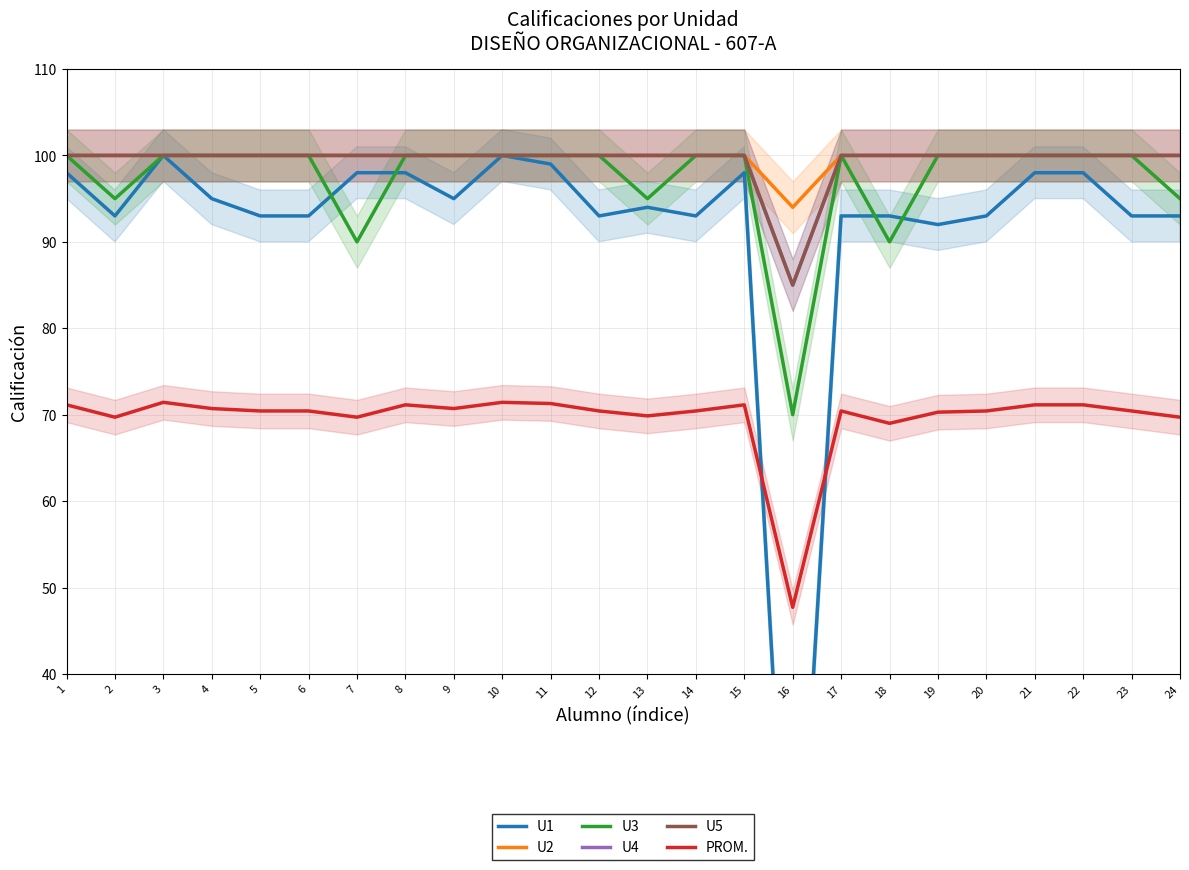

Does the chart display data point markers on the line(s)?

No